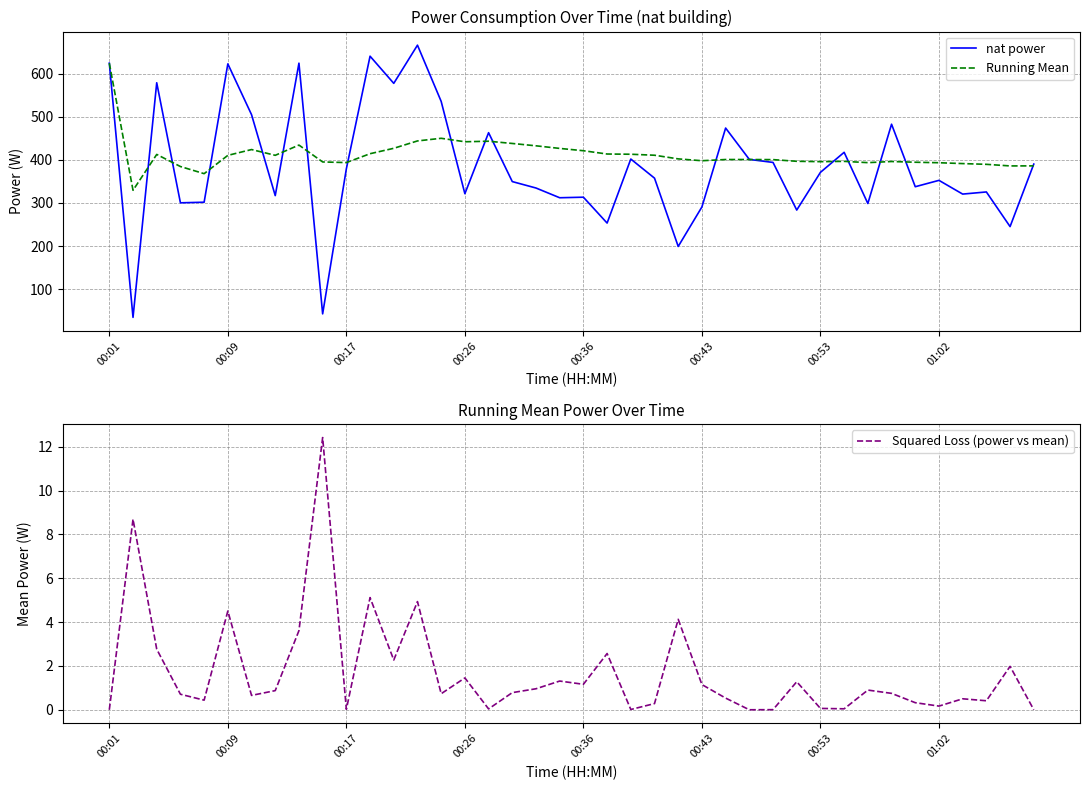

How many interior local valleys does the Running Mean series have?

9